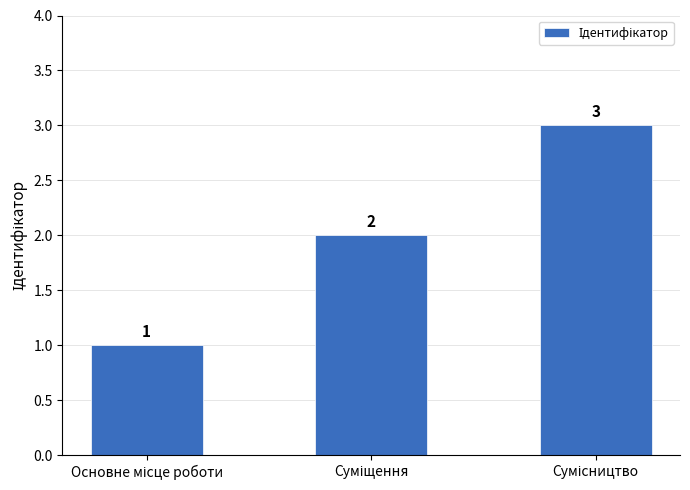

How many values are between 1 and 3?

3